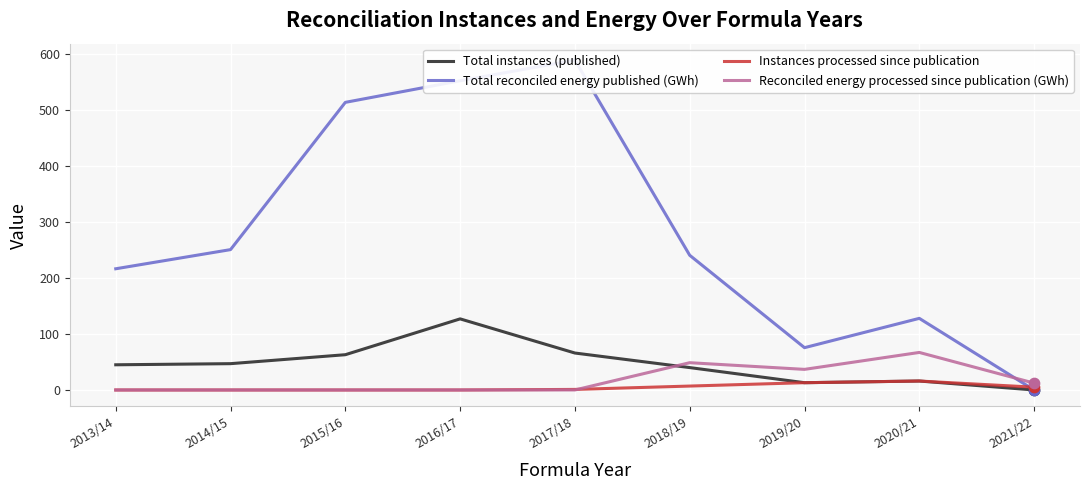

Which series reaches the maximum Y coordinate?

Total reconciled energy published (GWh)